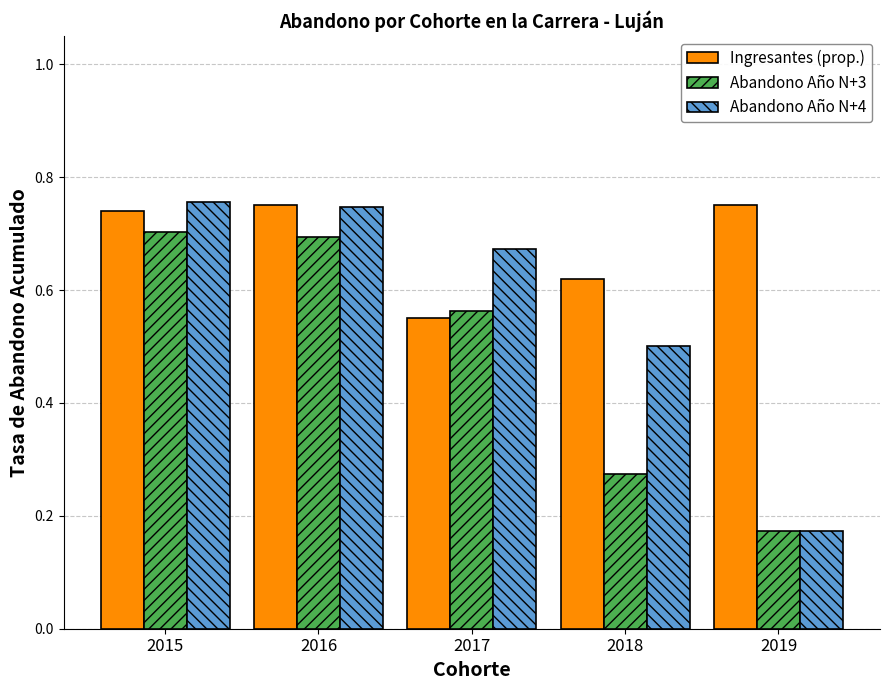

How many Abandono Año N+3 values are between 0 and 1?

5